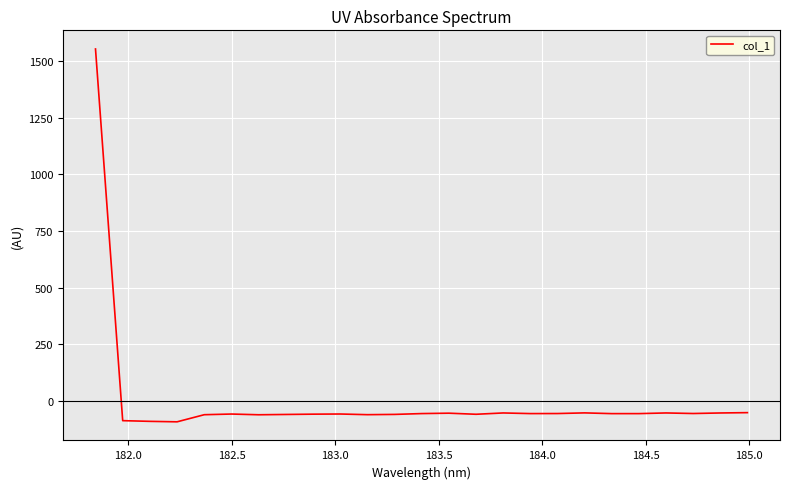

How many values exceed -56?

8